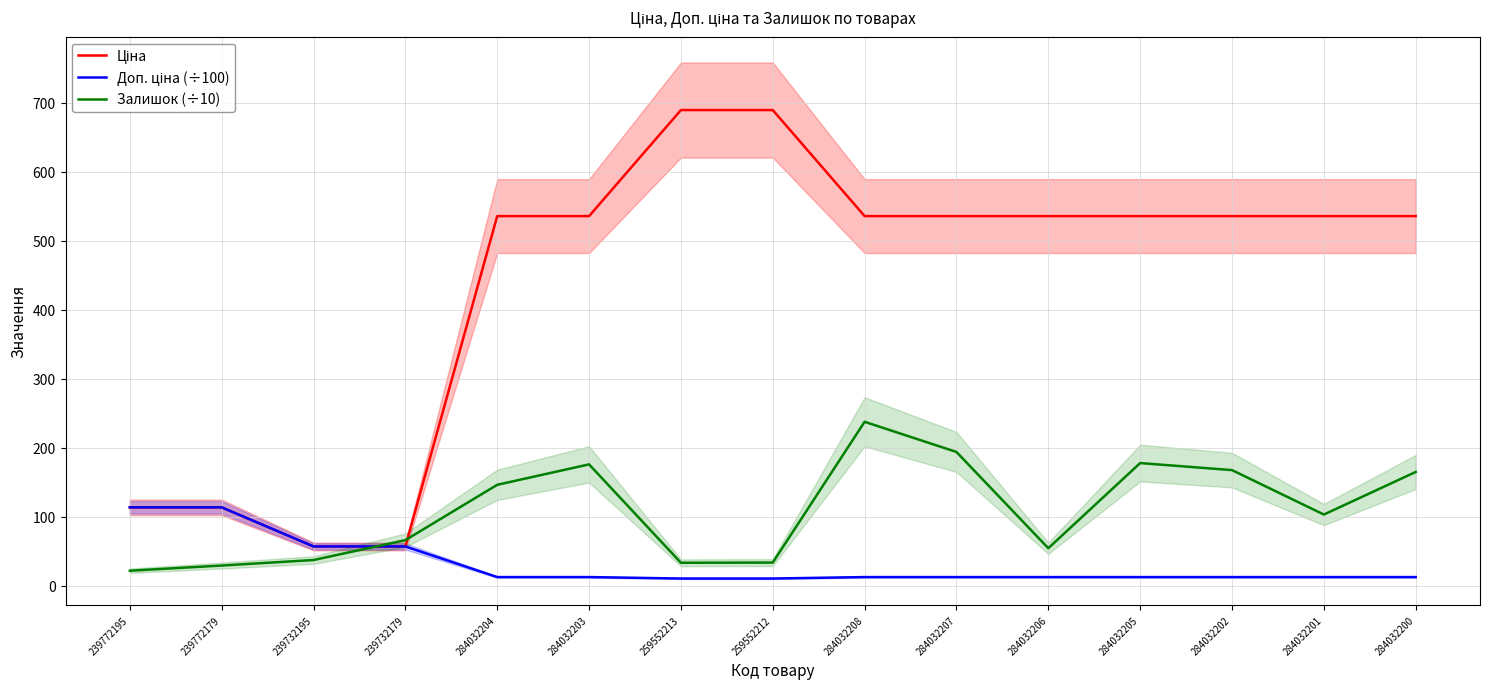

Reading left to right, what are all the values shown in this chart?

Ціна: 113.3	113.3	56.7	56.7	535.4	535.4	689.1	689.1	535.4	535.4	535.4	535.4	535.4	535.4	535.4
Доп. ціна (÷100): 113.3	113.3	56.7	56.7	12.3	12.3	10.2	10.2	12.3	12.3	12.3	12.3	12.3	12.3	12.3
Залишок (÷10): 21.5	29.0	37.0	65.8	146.0	175.6	33.0	33.3	237.3	193.6	54.1	177.5	167.3	102.9	164.6